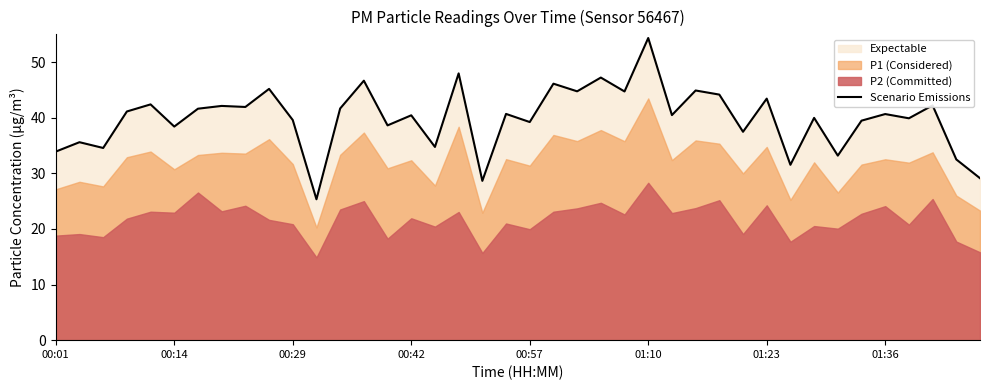

What is the minimum value for Scenario Emissions?

25.3